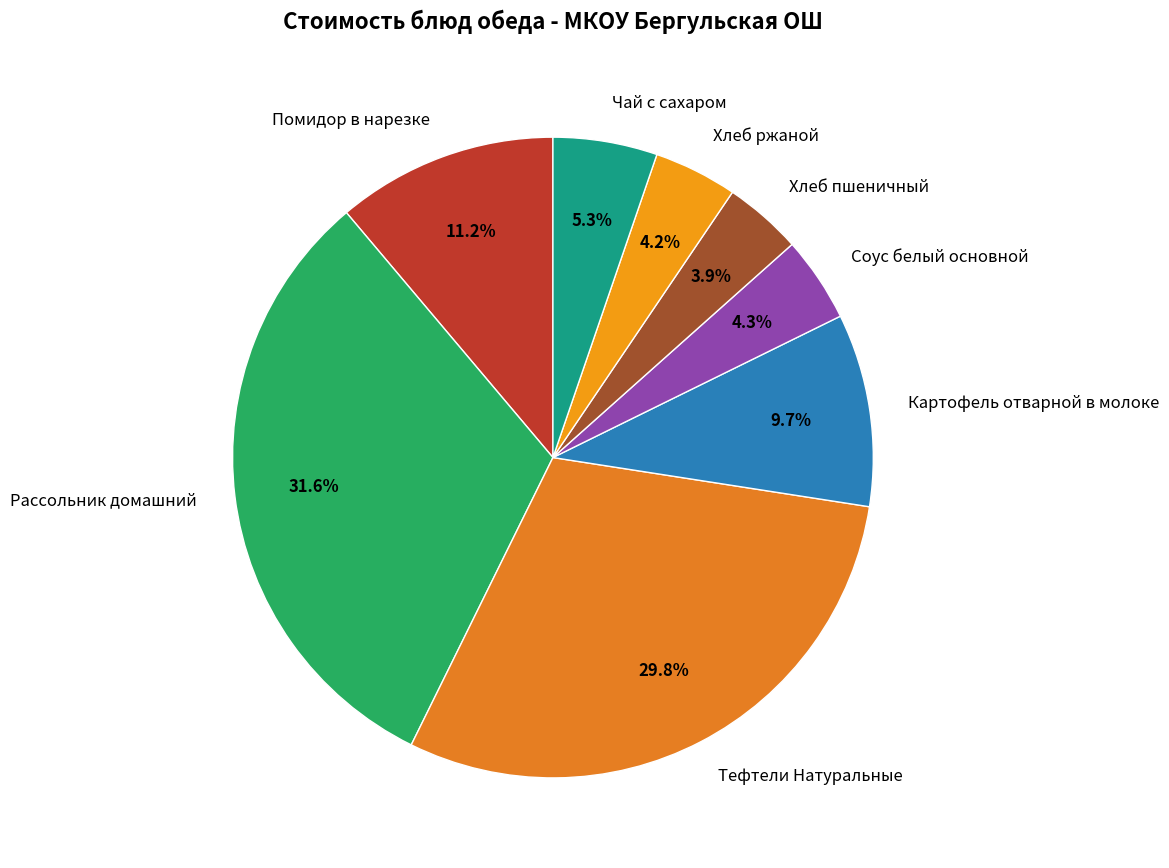

Between Чай с сахаром and Хлеб пшеничный, which is larger?

Чай с сахаром